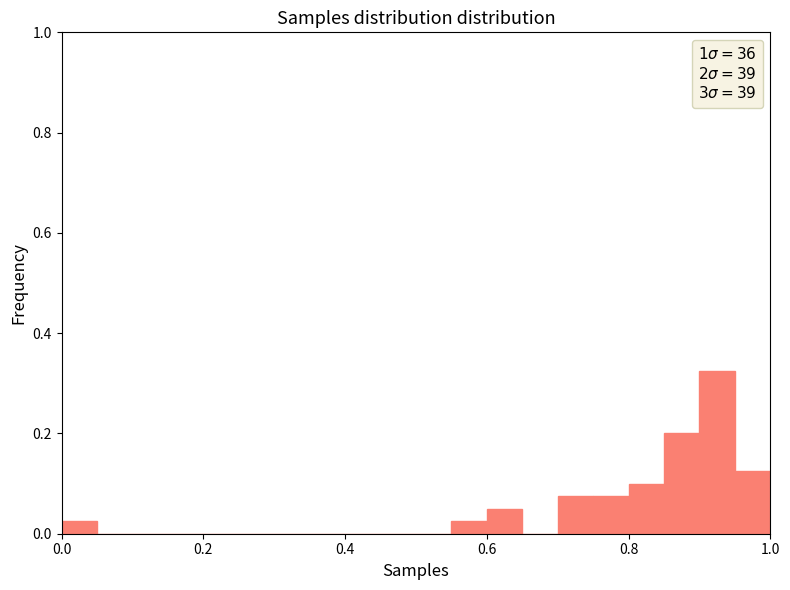

Read against the x-axis, roughly where is the centre of the tallest bar?

0.92